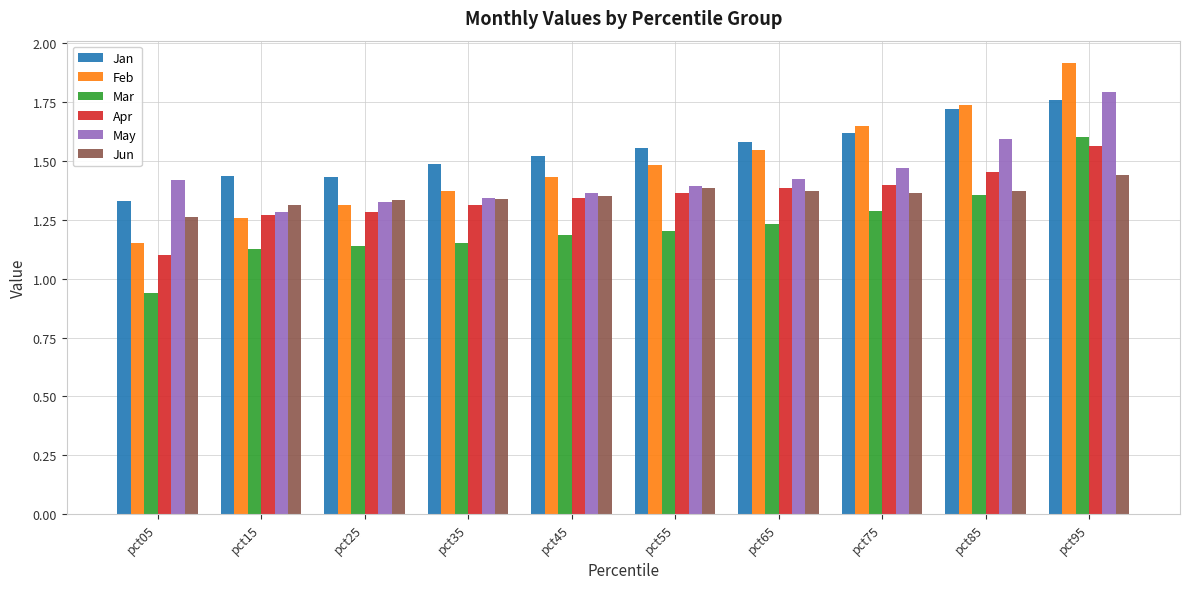

Which series has the largest range (max minus min)?

Feb